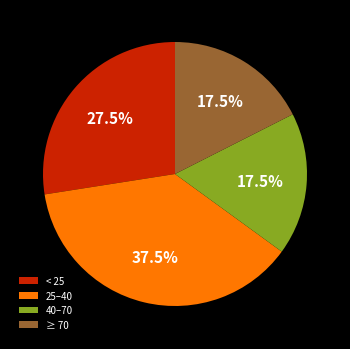

Does 25–40 account for over 50% of the chart?

No